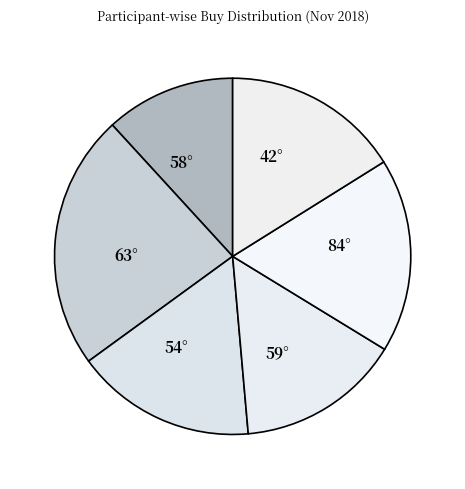

Is there a majority slice in this chart?

No